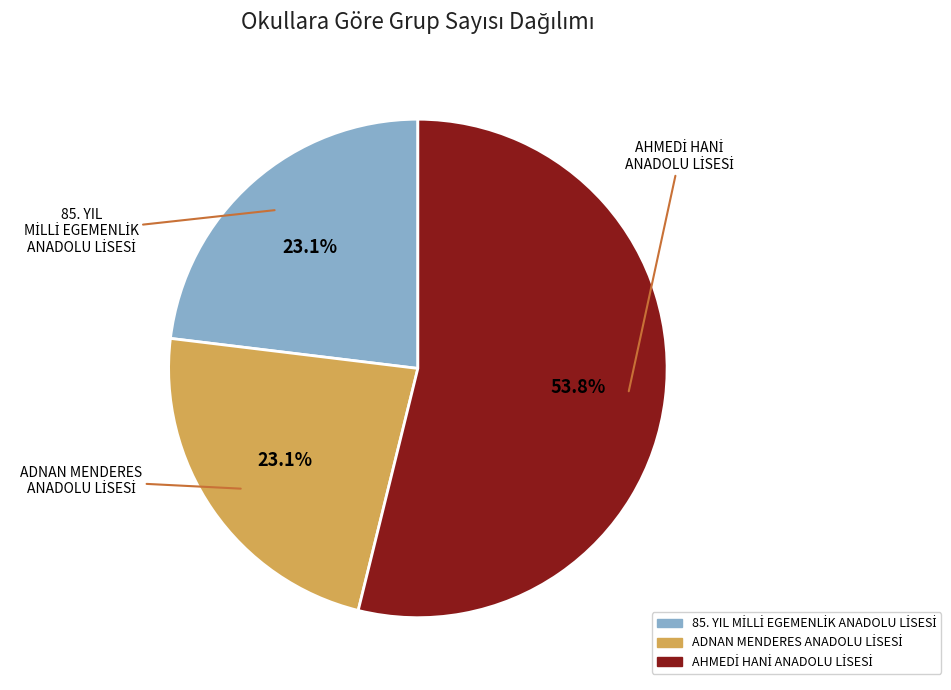

Is there a majority slice in this chart?

Yes